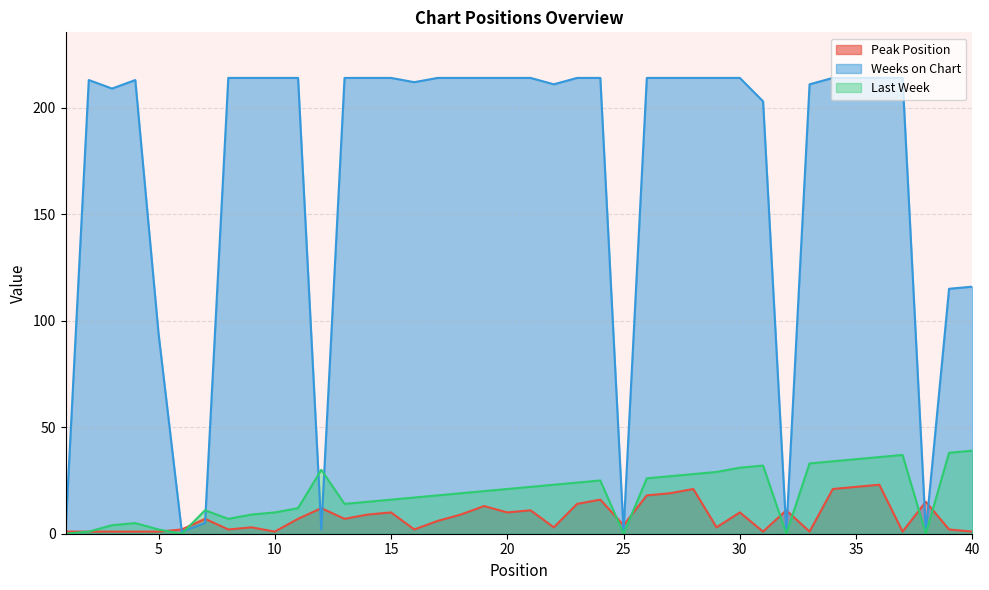

Is the value of Peak Position at 24 greater than the value of Last Week at 7?

Yes